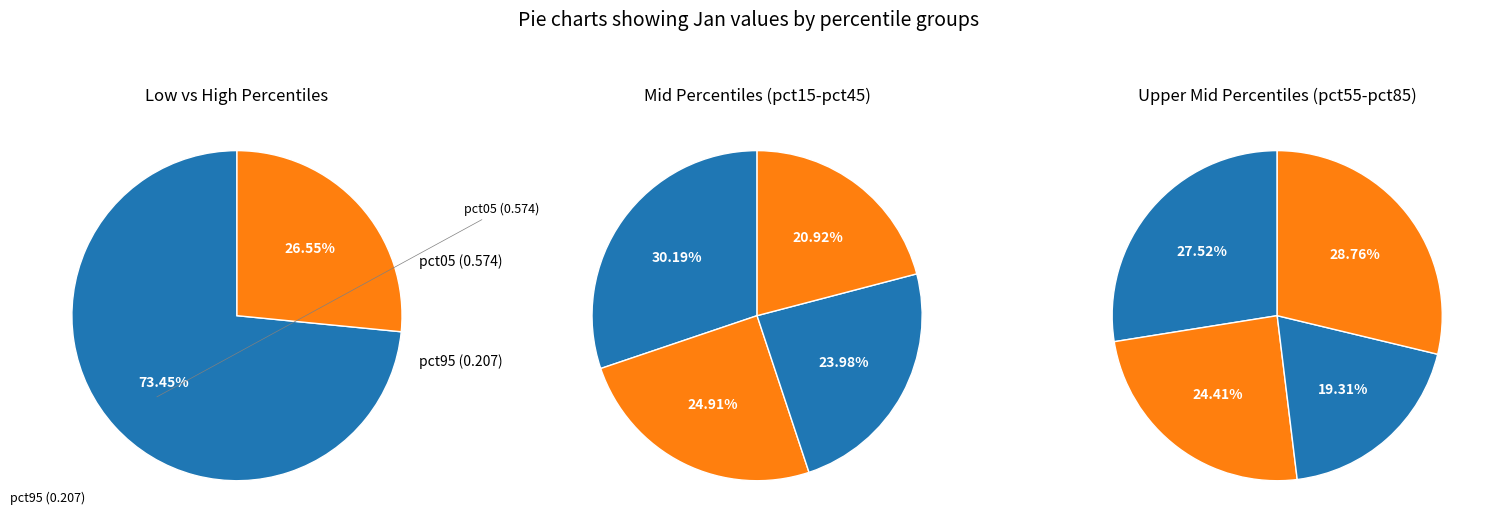

Between pct45 and pct25, which is larger?

pct25